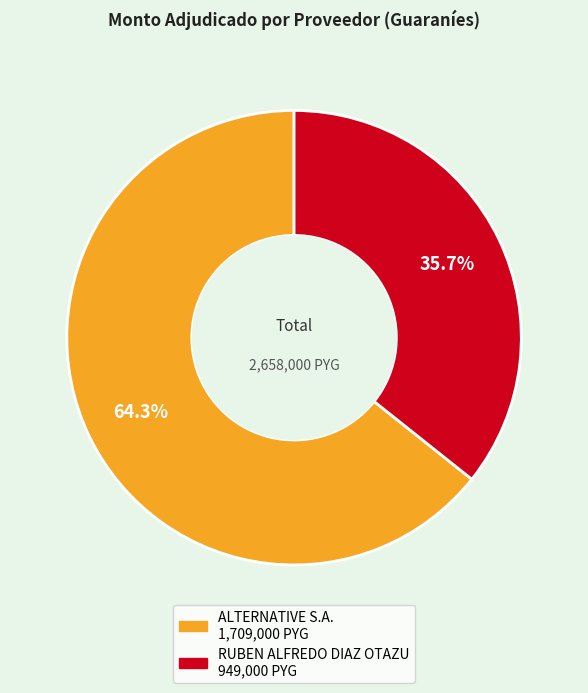

How many slices are in this pie chart?

2